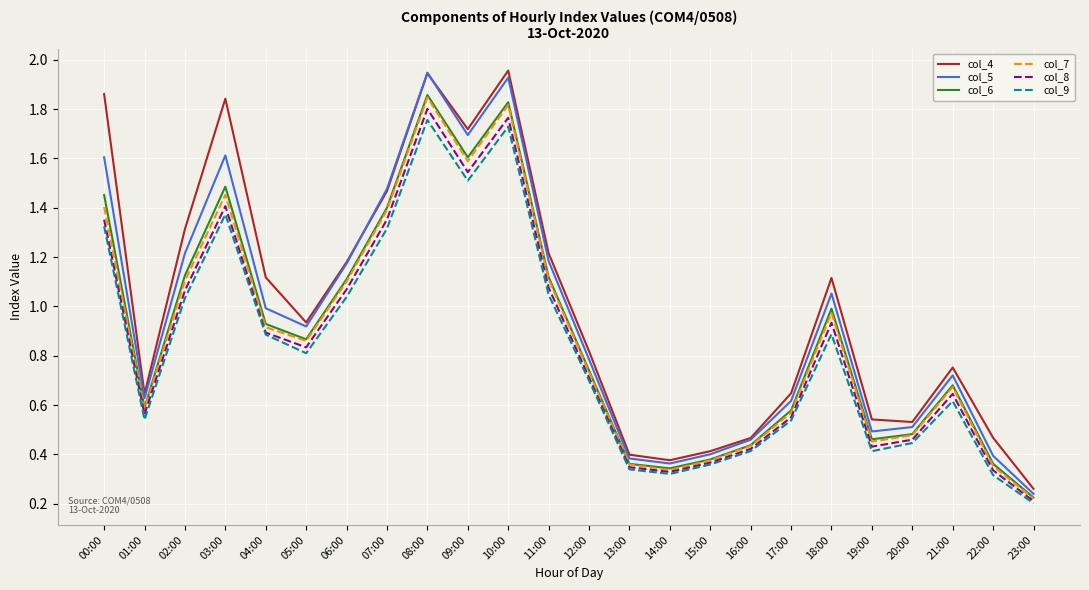

True or false: col_9 and col_6 intersect in this chart.

False